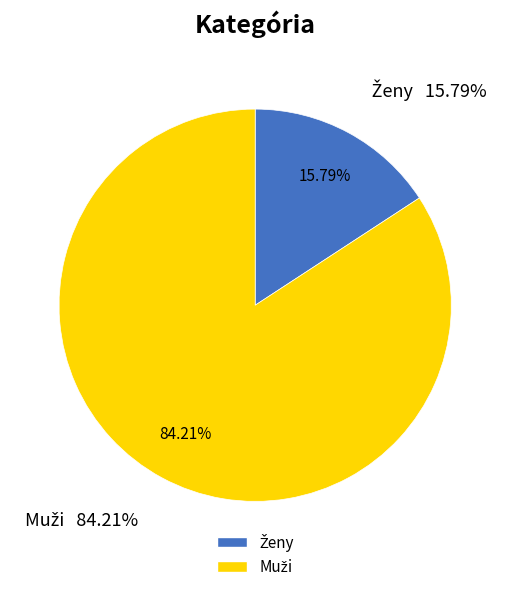

Is there any slice that represents more than half of the pie?

Yes